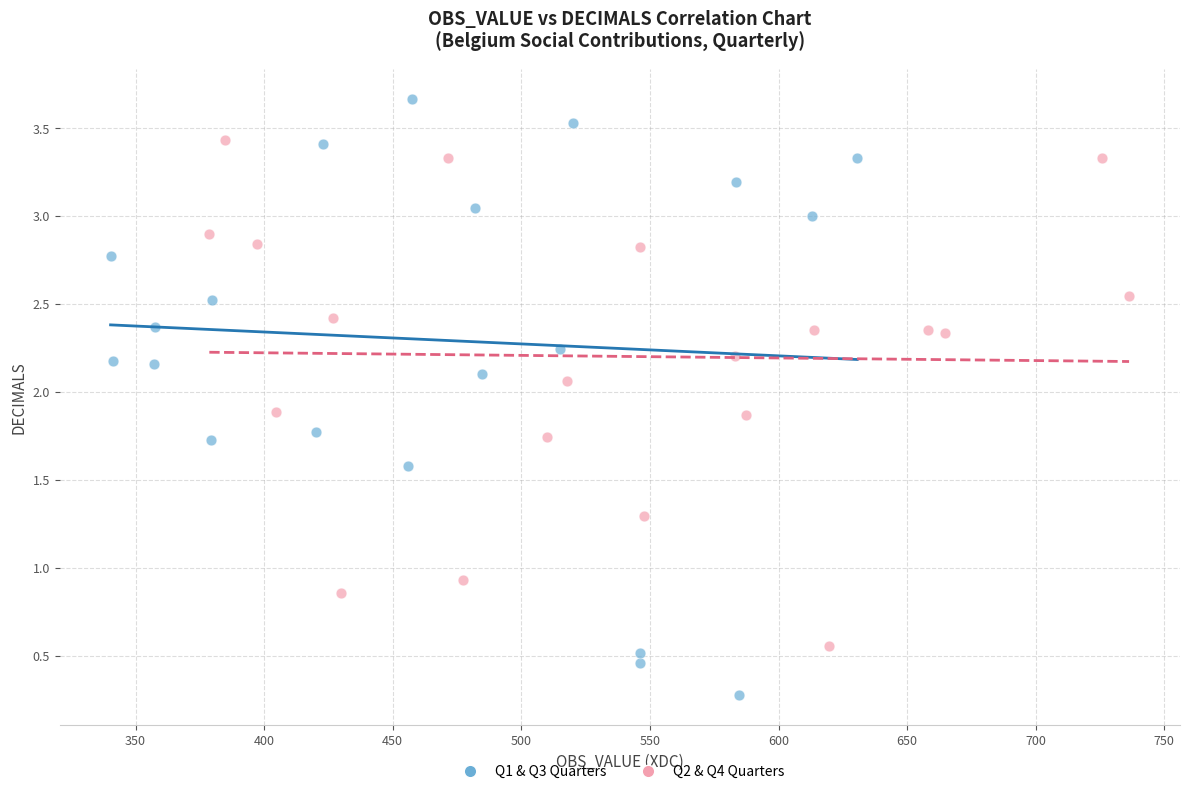

Which series has the widest spread of Y values?

Q1 & Q3 Quarters